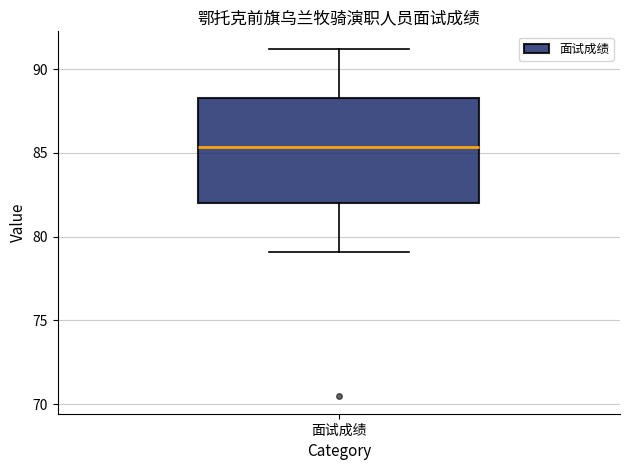

Read this box plot against the y-axis: the position of the median line, the range covered by the box, and the ends of both whiskers. The values are not printed on the chart, so give them approximately, as read against the axis.

median 85.5, box 82.0 to 88.5, whiskers 79.0 to 91.0